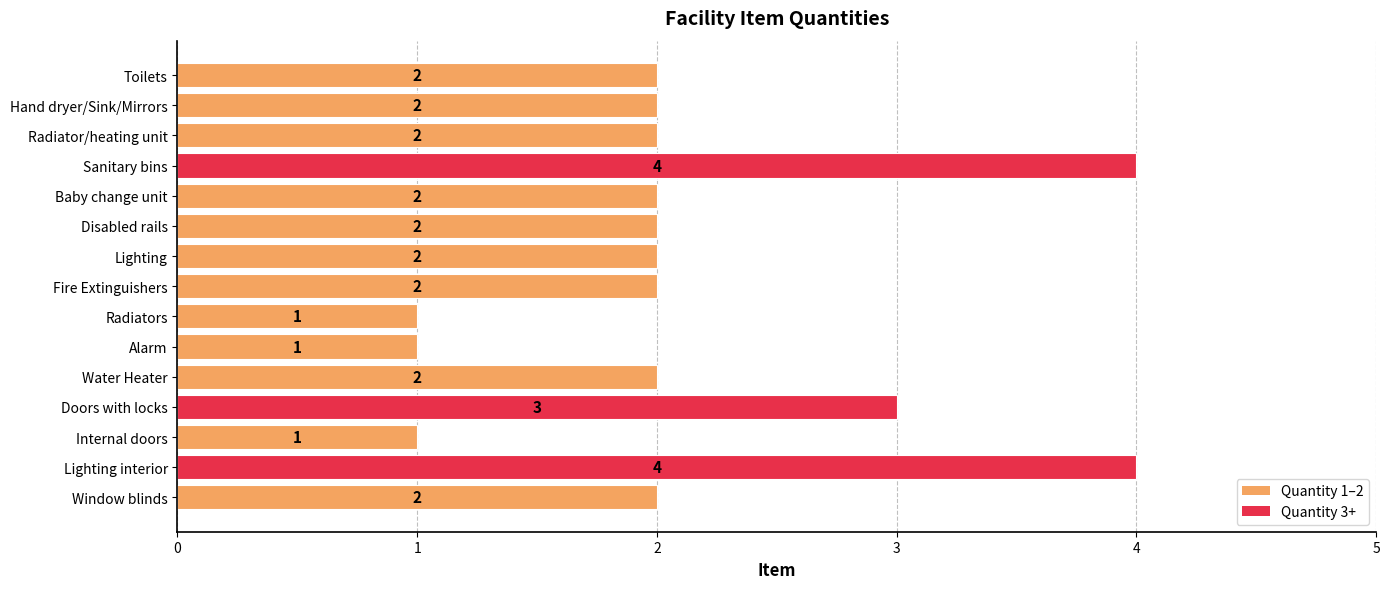

What is the difference between the maximum and minimum values?

3